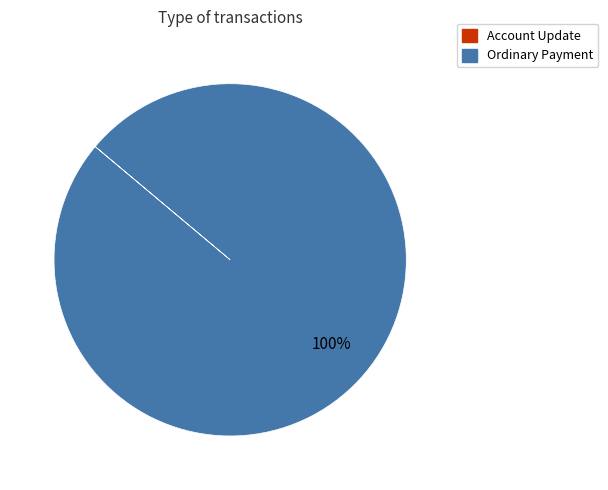

Which category accounts for the majority?

Ordinary Payment